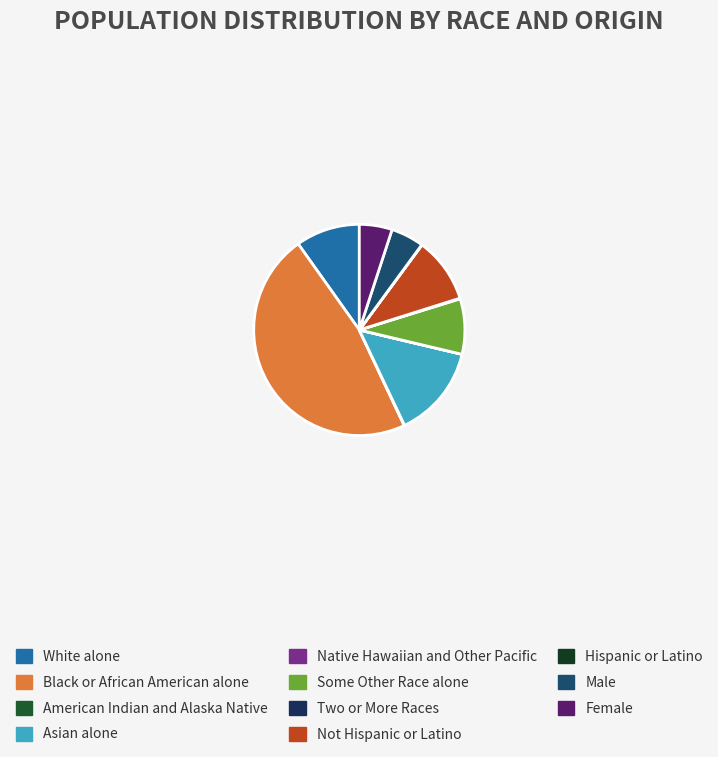

Does Asian alone represent more than half of the total?

No